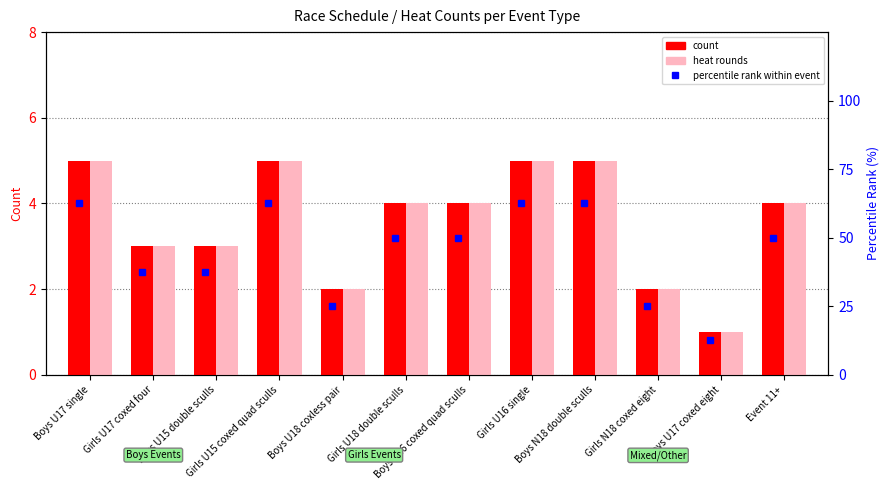

Rank the series by their maximum value, from highest to lowest.

percentile rank within event, count, heat rounds